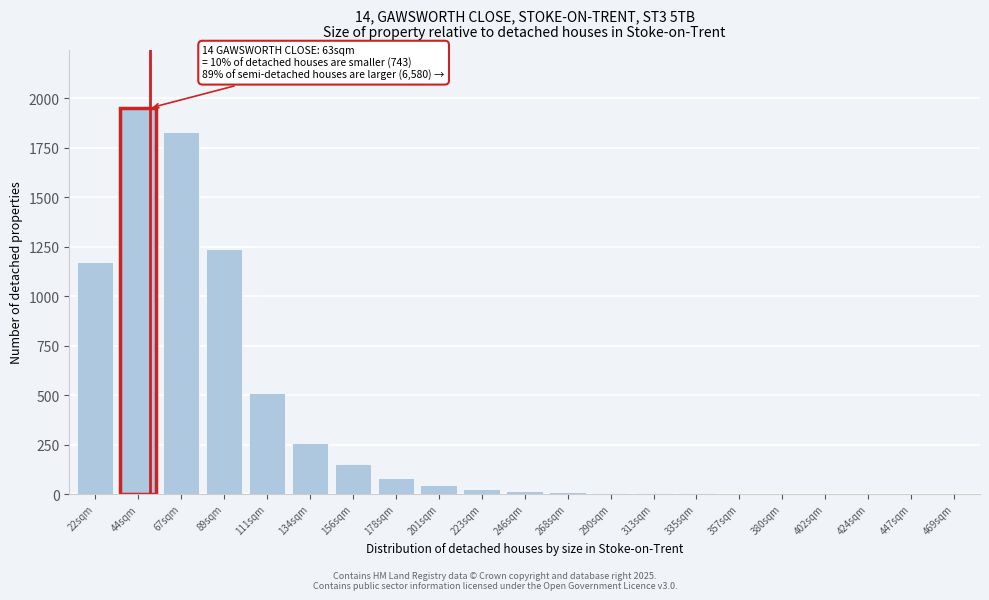

At which label is the value closest to 975?

22sqm